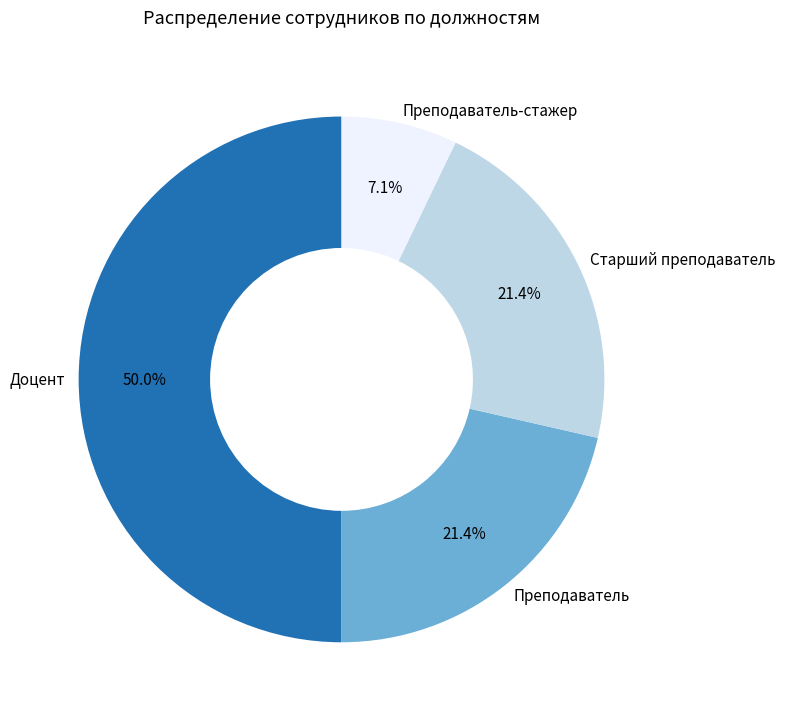

Combined, do Преподаватель and Доцент account for over 50%?

Yes